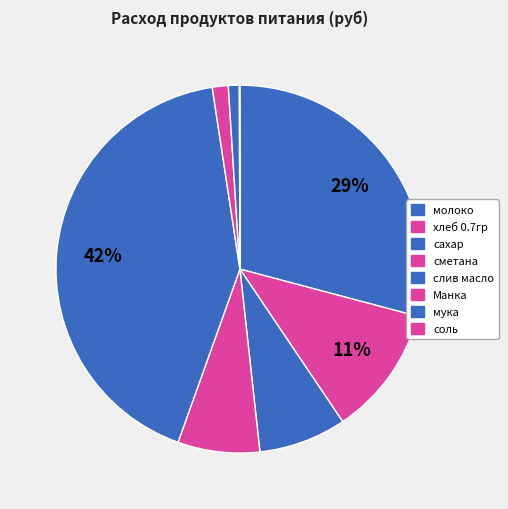

Which category has the smallest portion of the pie?

соль